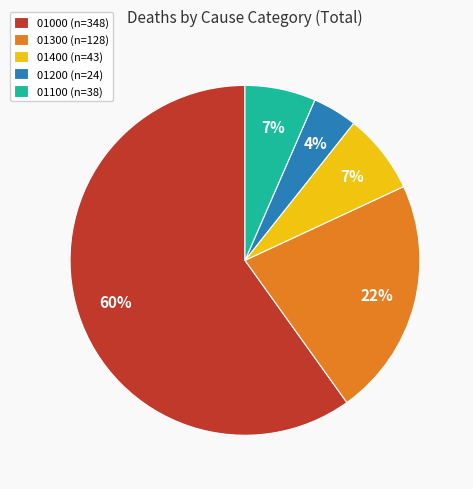

To the nearest percent, what is the difference between the largest and smallest slice percentages?

56%